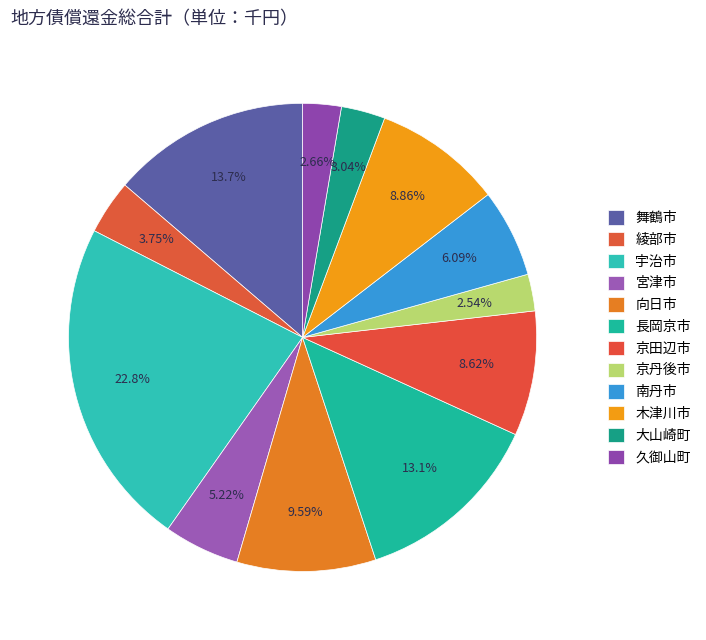

Is it true that 長岡京市 is 13% of the pie?

True